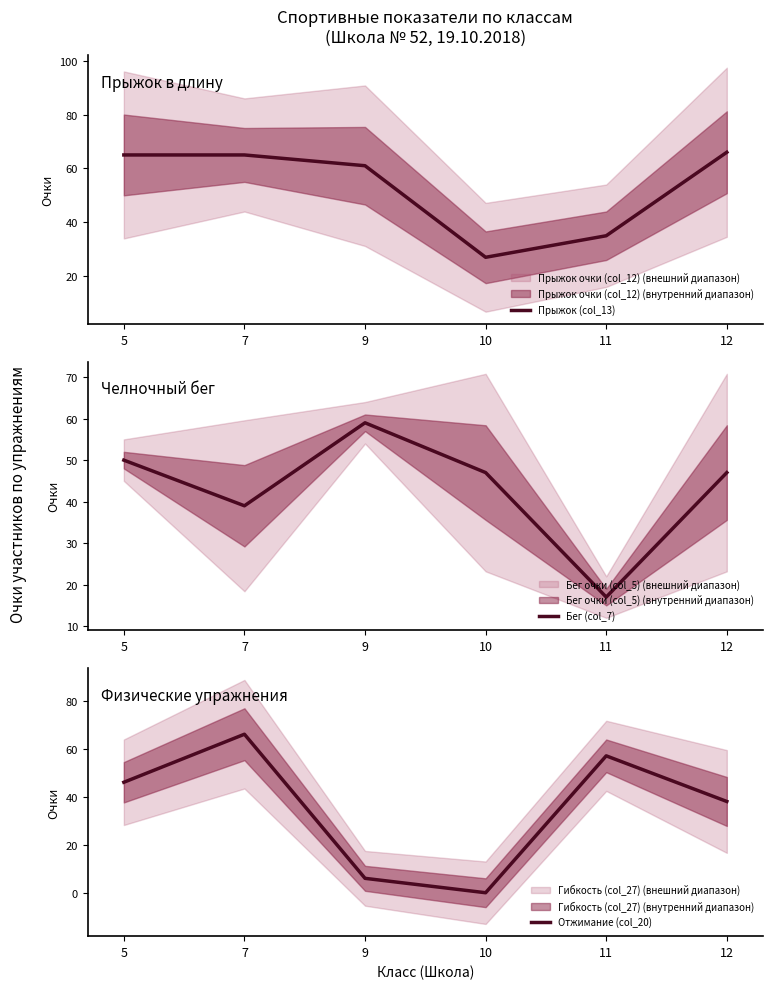

True or false: Прыжок (col_13) and Отжимание (col_20) cross at least once.

True